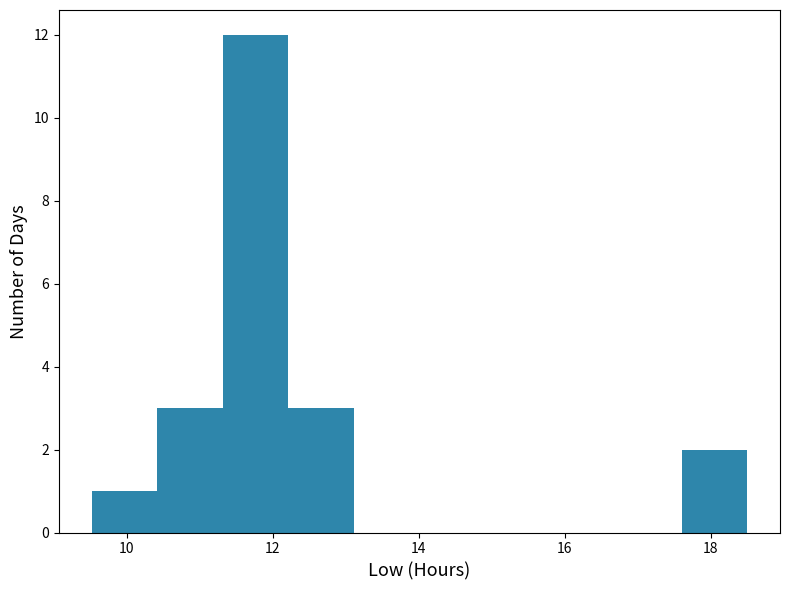

Reading left to right, transcribe this chart: for each bar, give the range it covers on the x-axis and its height. Neither the bar edges nor the heights are printed on the chart, so give them approximately, as read against the axes.

9.6 to 10.4: 1
10.4 to 11.4: 3
11.4 to 12.2: 12
12.2 to 13.2: 3
13.2 to 14.0: 0
14.0 to 15.0: 0
15.0 to 15.8: 0
15.8 to 16.8: 0
16.8 to 17.6: 0
17.6 to 18.6: 2